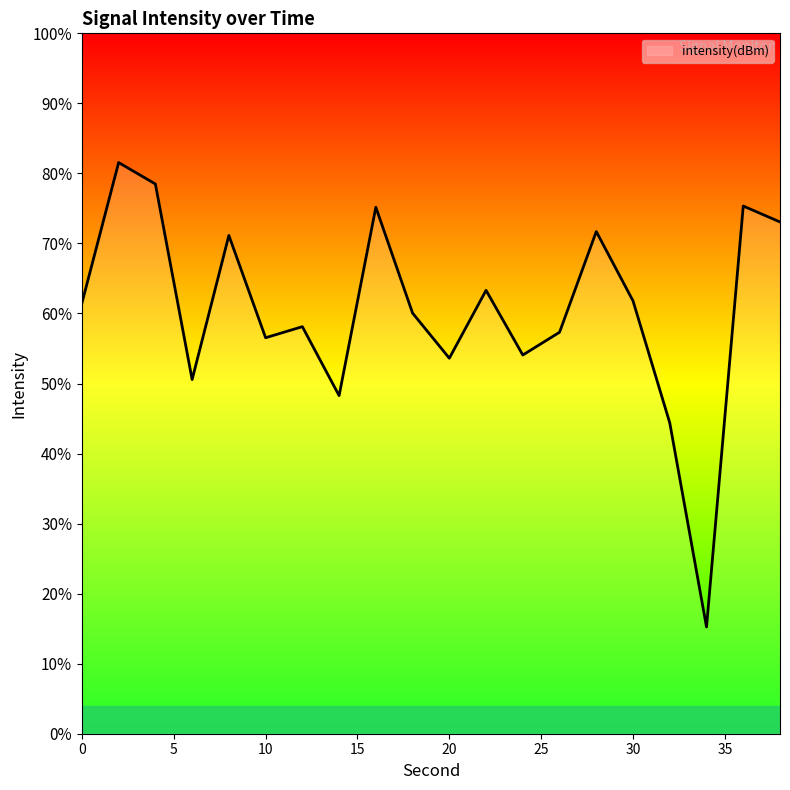

At which label does the data first exceed -130?

2